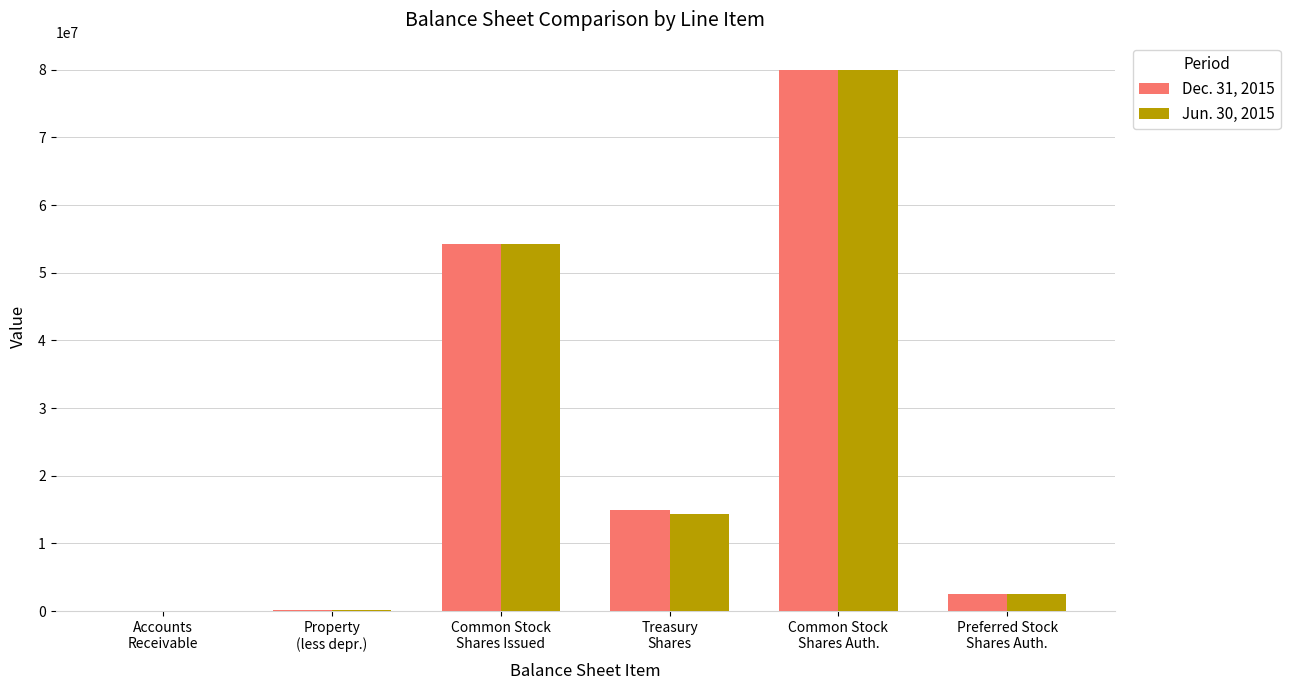

True or false: Jun. 30, 2015 has a value of 80000000 at Common Stock
Shares Auth..

True